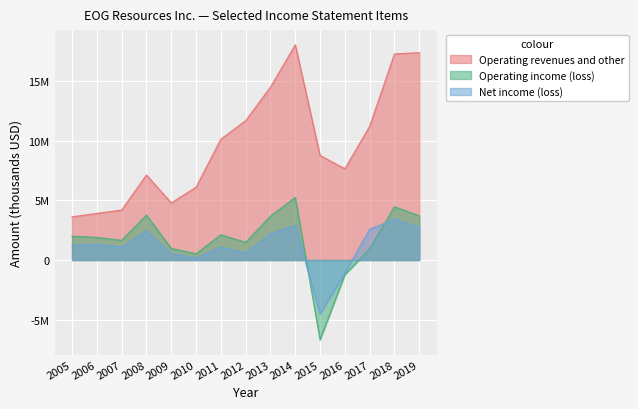

What is the sum of all Operating income (loss) values?

24490521